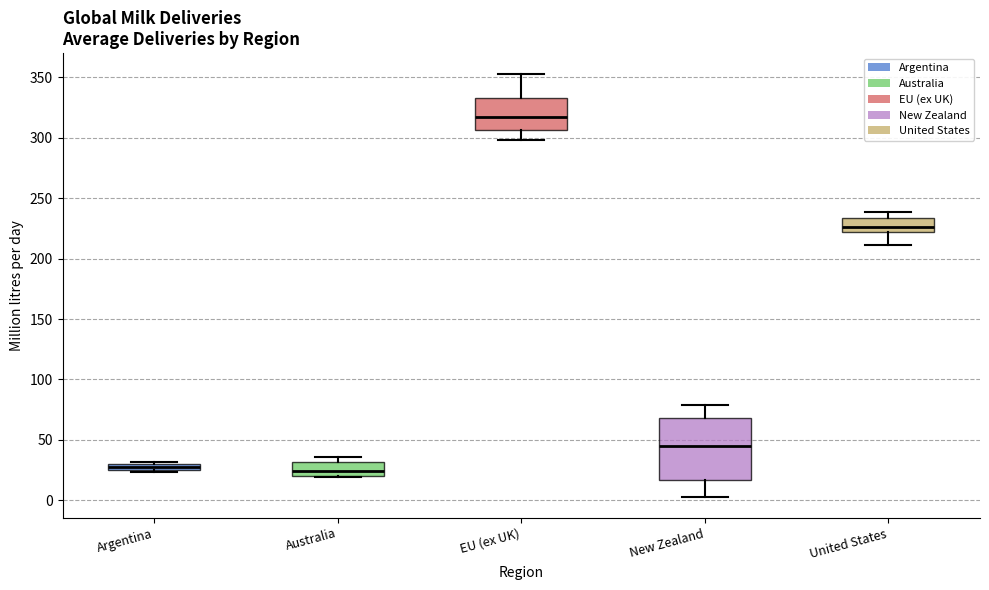

Which box's median line is the highest?

EU (ex UK)